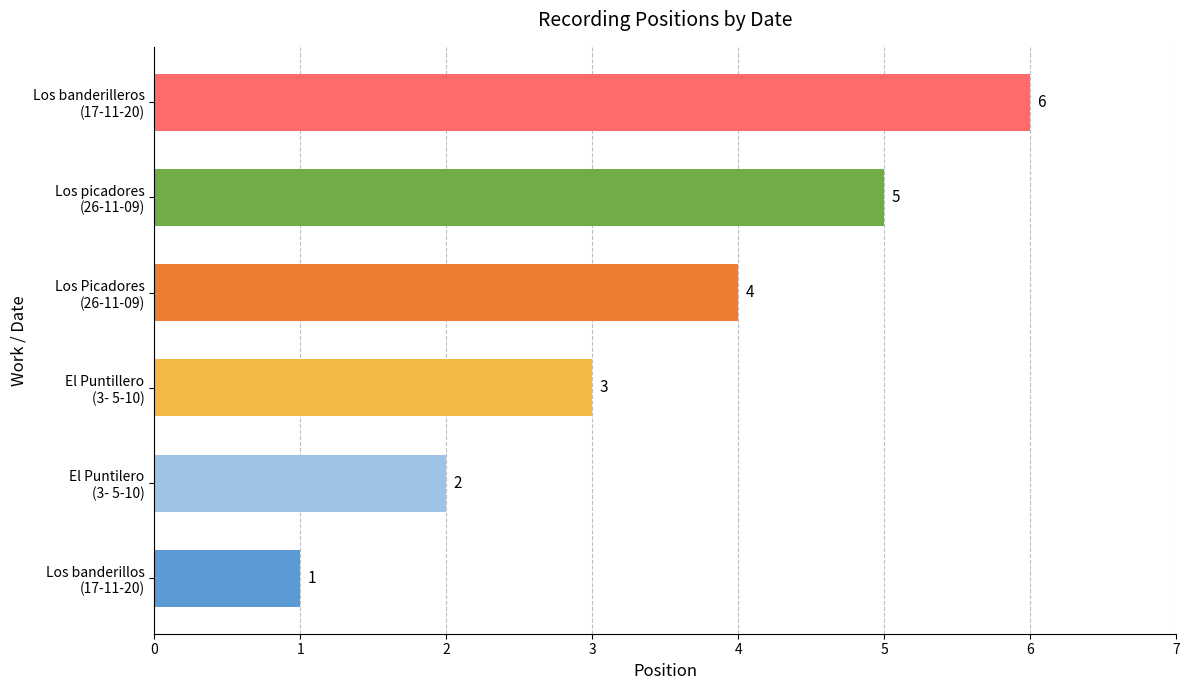

What is the greatest value displayed?

6